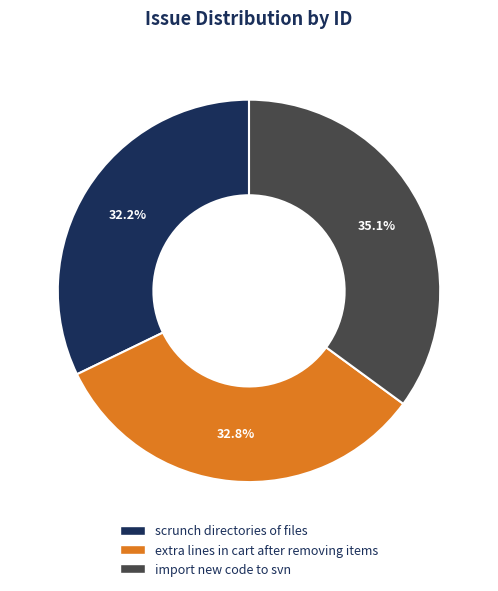

Is scrunch directories of files the majority of the pie?

No